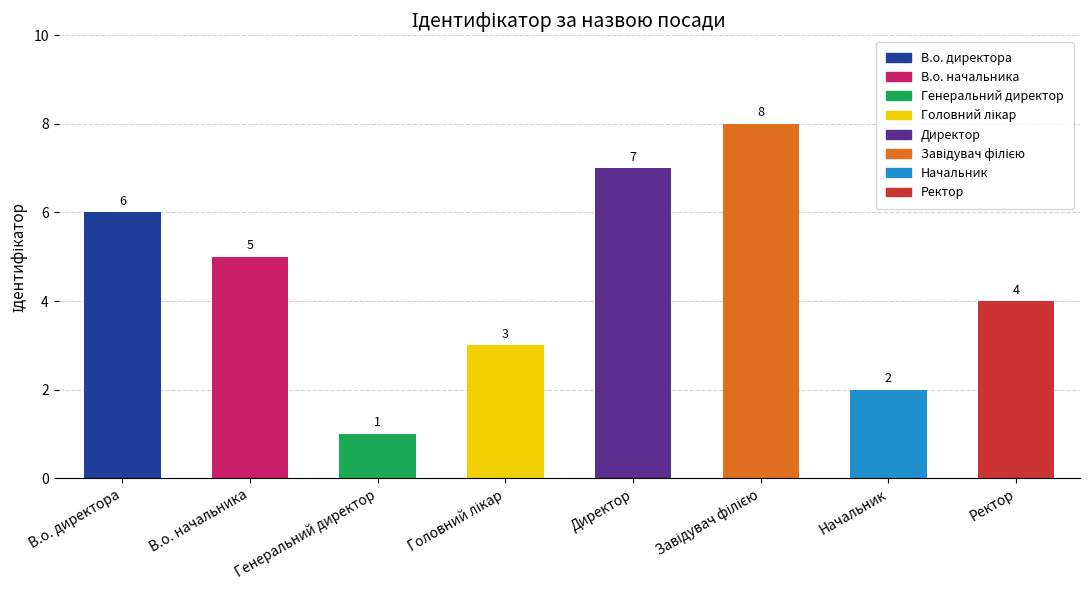

What is the smallest value displayed?

1